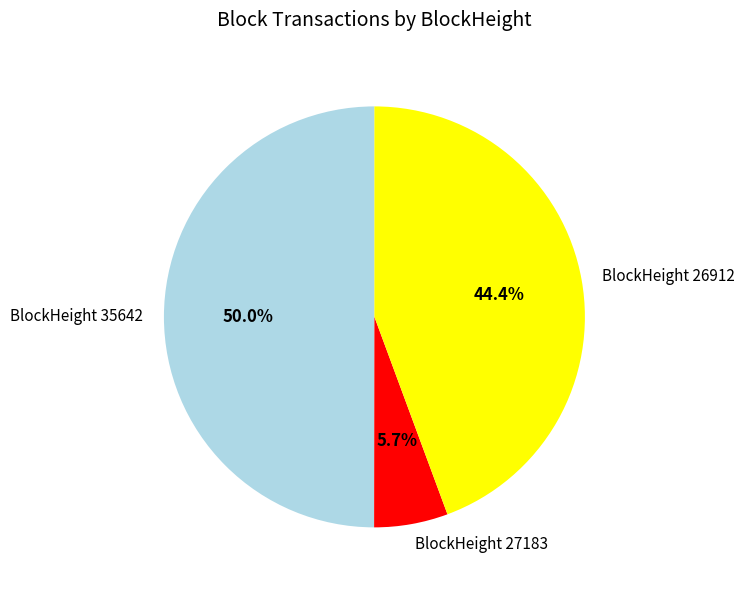

What percentage do BlockHeight 27183 and BlockHeight 26912 together represent?

50.0%